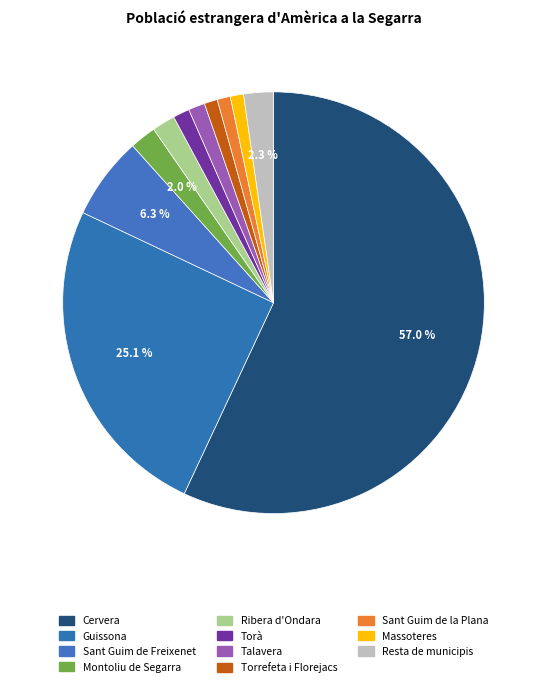

Which category accounts for the majority?

Cervera